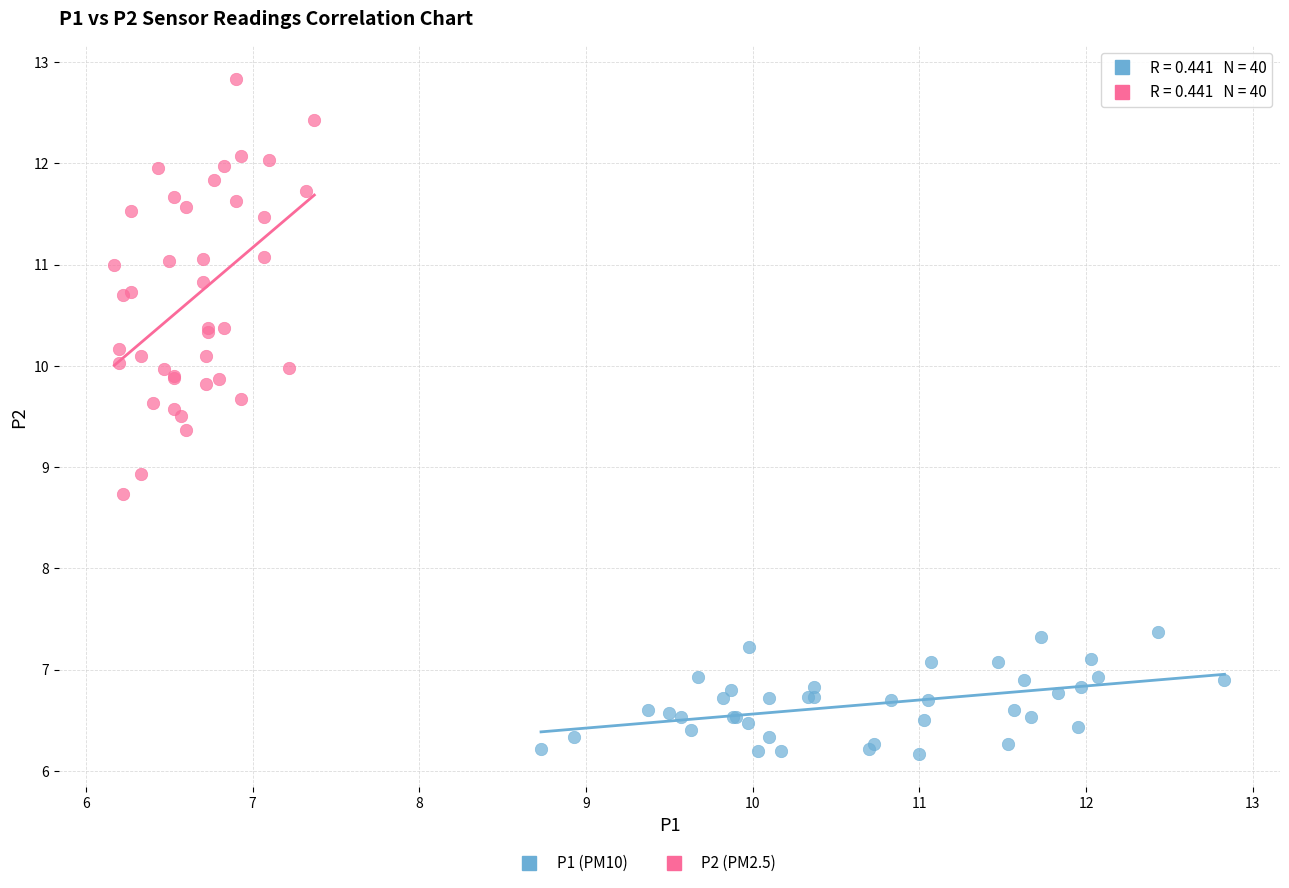

Which series has the largest Y range (max minus min)?

P2 (PM2.5)